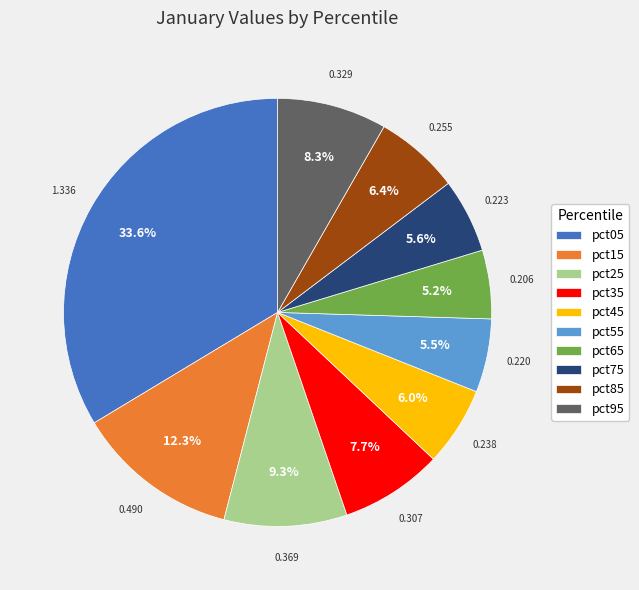

Does any single category account for the majority?

No